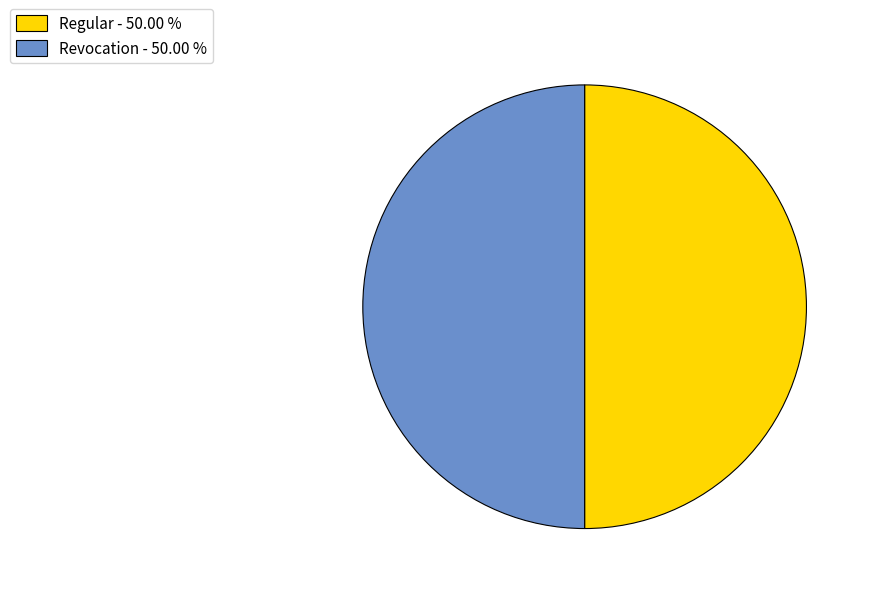

How many slices are in this pie chart?

2